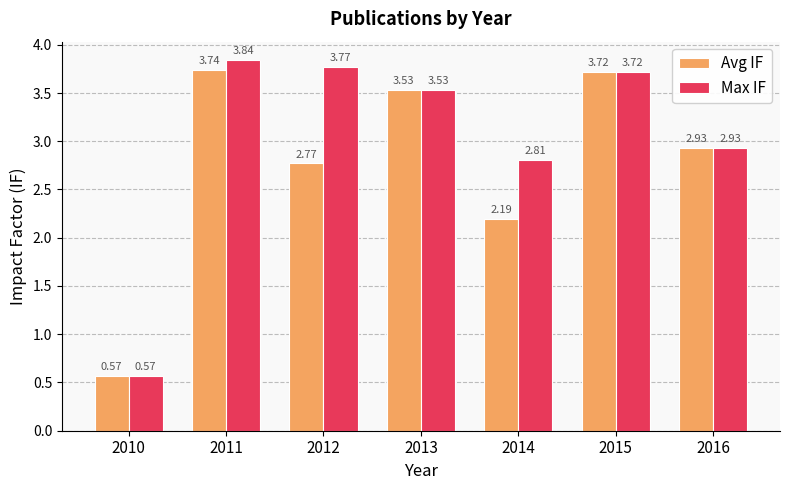

What is the difference between the highest and lowest values at 2012?

1.0